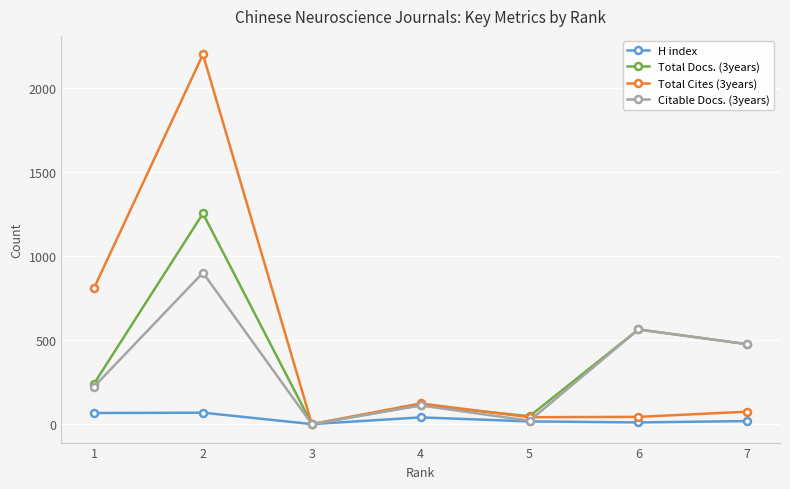

At which category does Total Cites (3years) reach its first local valley?

3